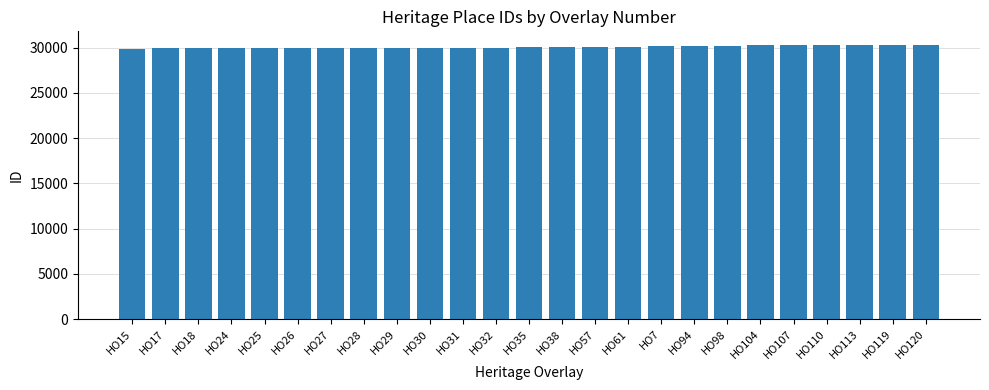

What is the difference between the values at HO29 and HO57?

69